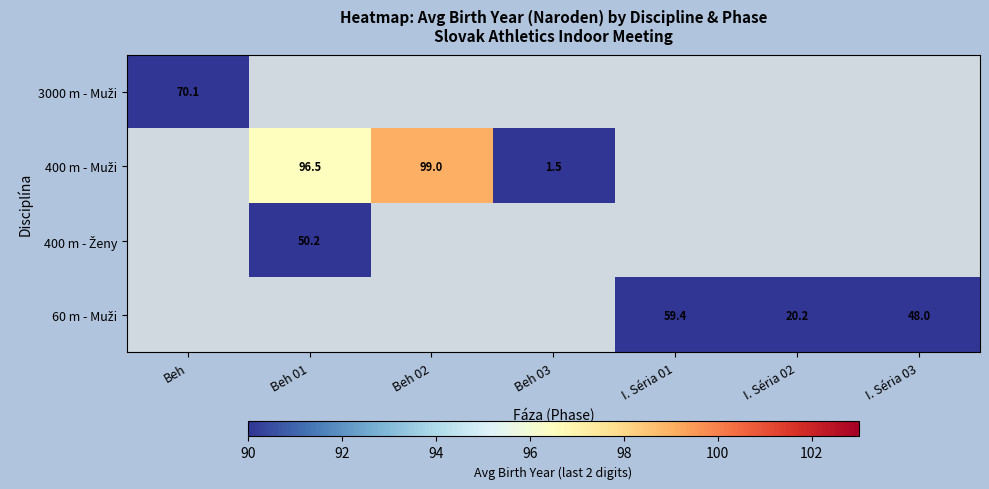

What is the maximum value shown in the chart?

99.0